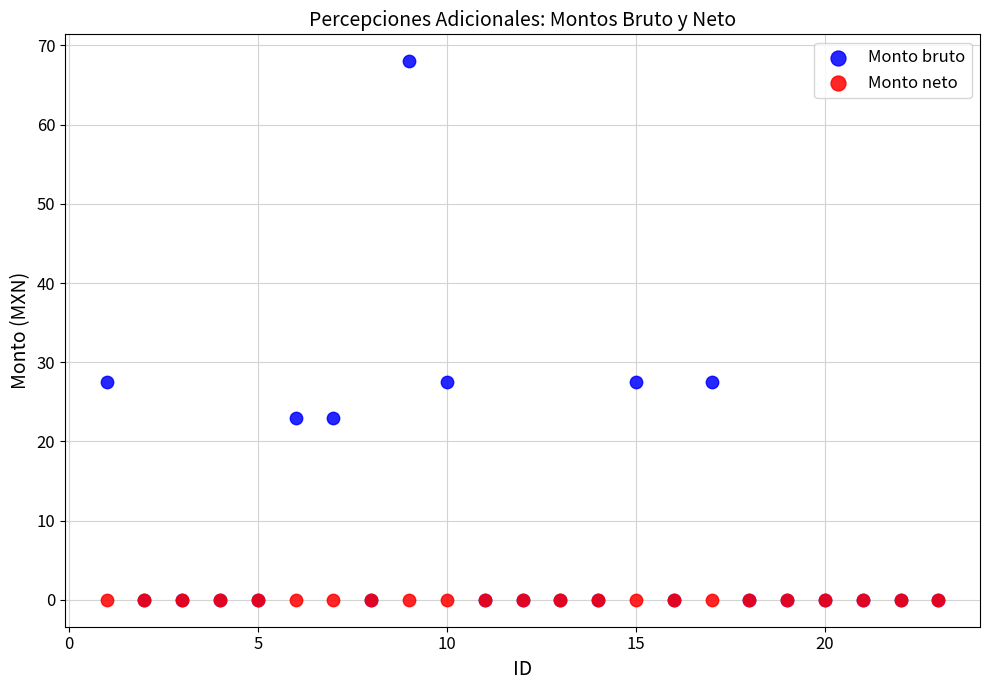

What are all the series names shown in the legend?

Monto bruto, Monto neto